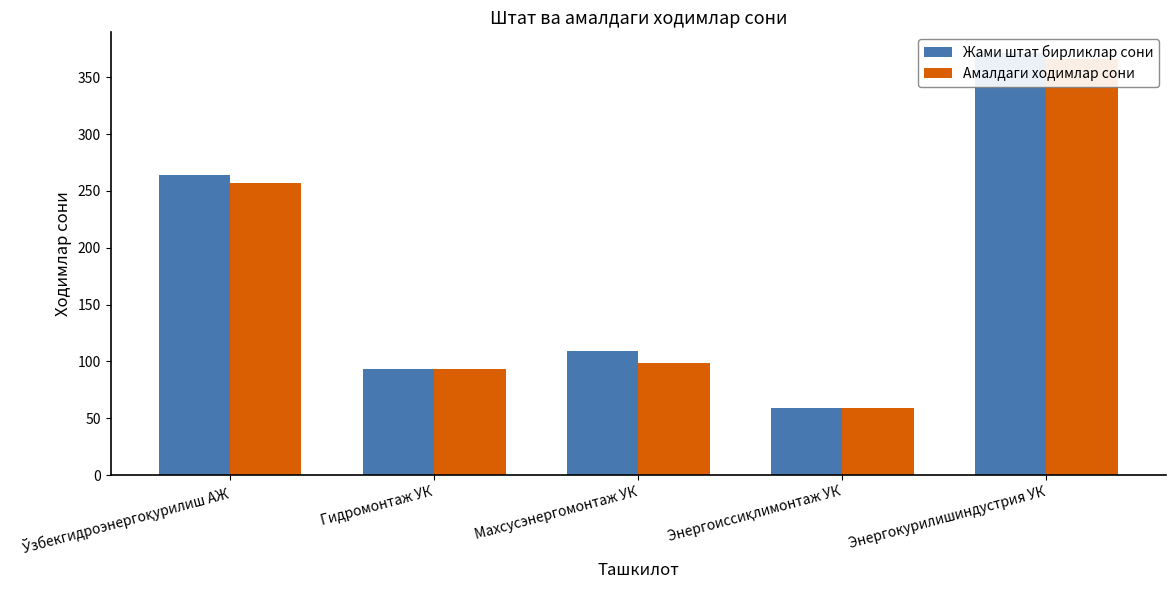

At which label is Жами штат бирликлар сони closest to 215?

Ўзбекгидроэнергоқурилиш АЖ